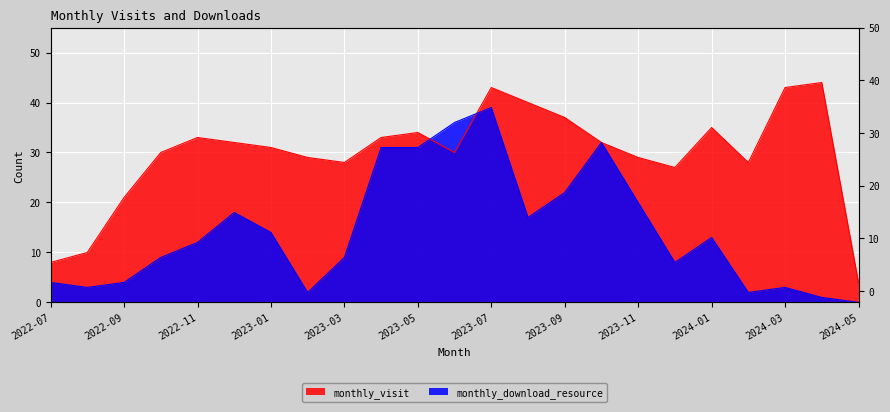

True or false: monthly_visit has a value of 11 at 2023-10.

False